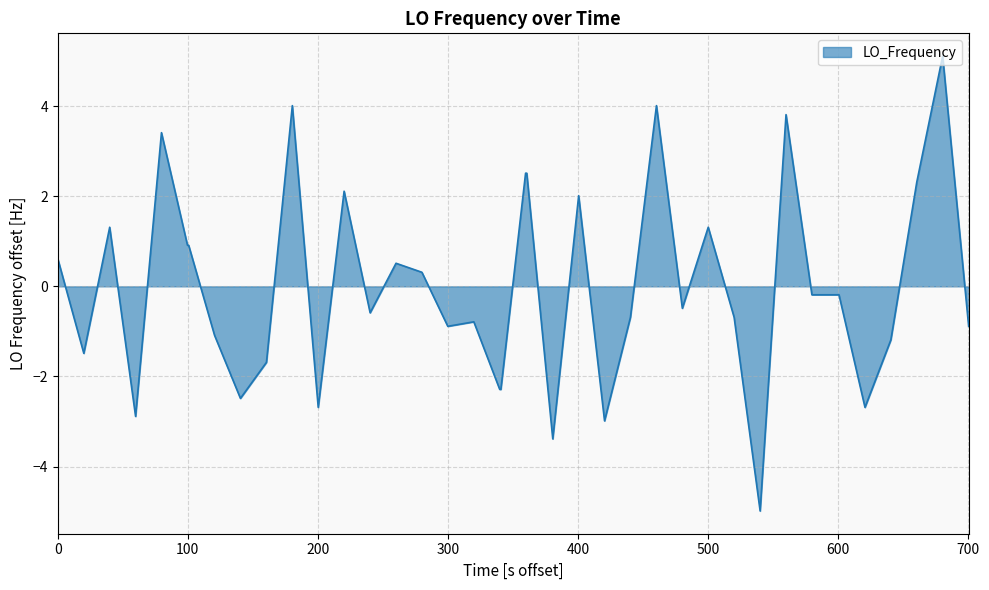

What is the maximum value shown in the chart?

5.1